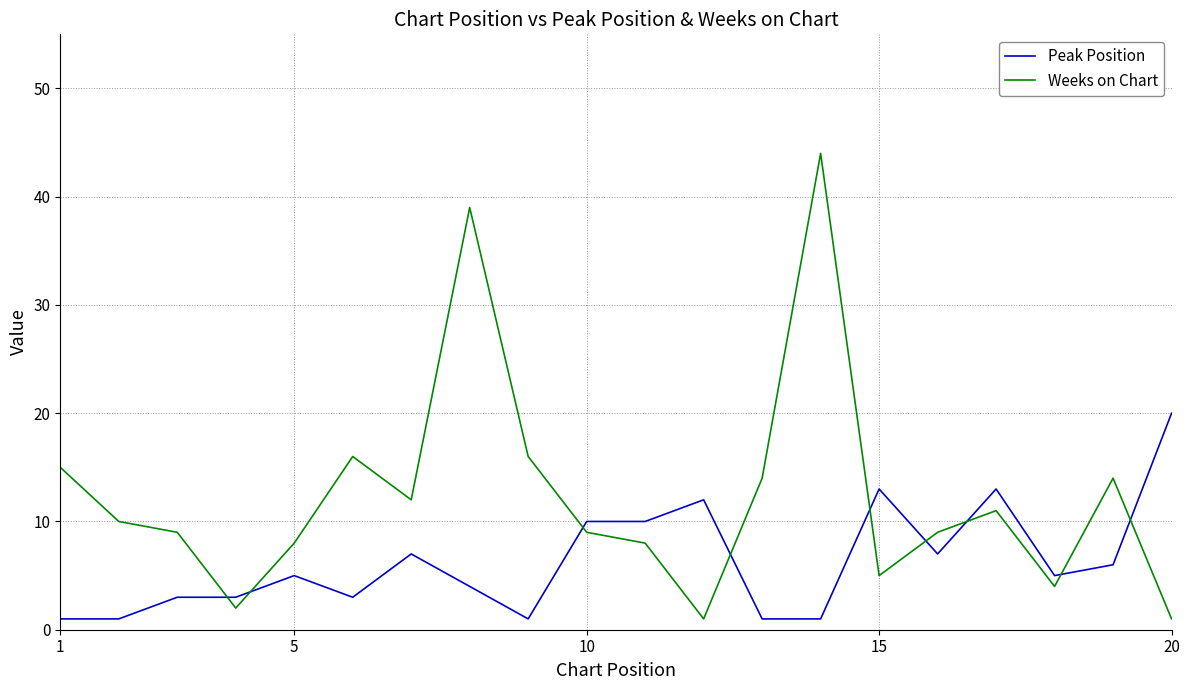

How many values in the Weeks on Chart series are below 10?

10